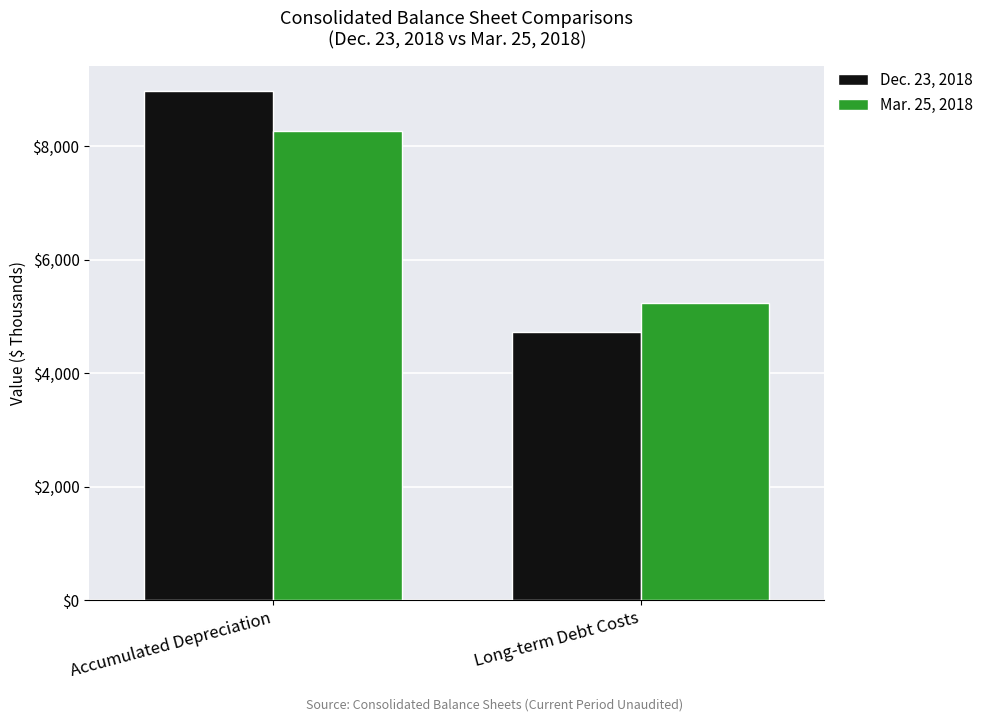

Reading left to right, transcribe all the data shown in this chart.

Dec. 23, 2018: Accumulated Depreciation=8963	Long-term Debt Costs=4724
Mar. 25, 2018: Accumulated Depreciation=8264	Long-term Debt Costs=5242